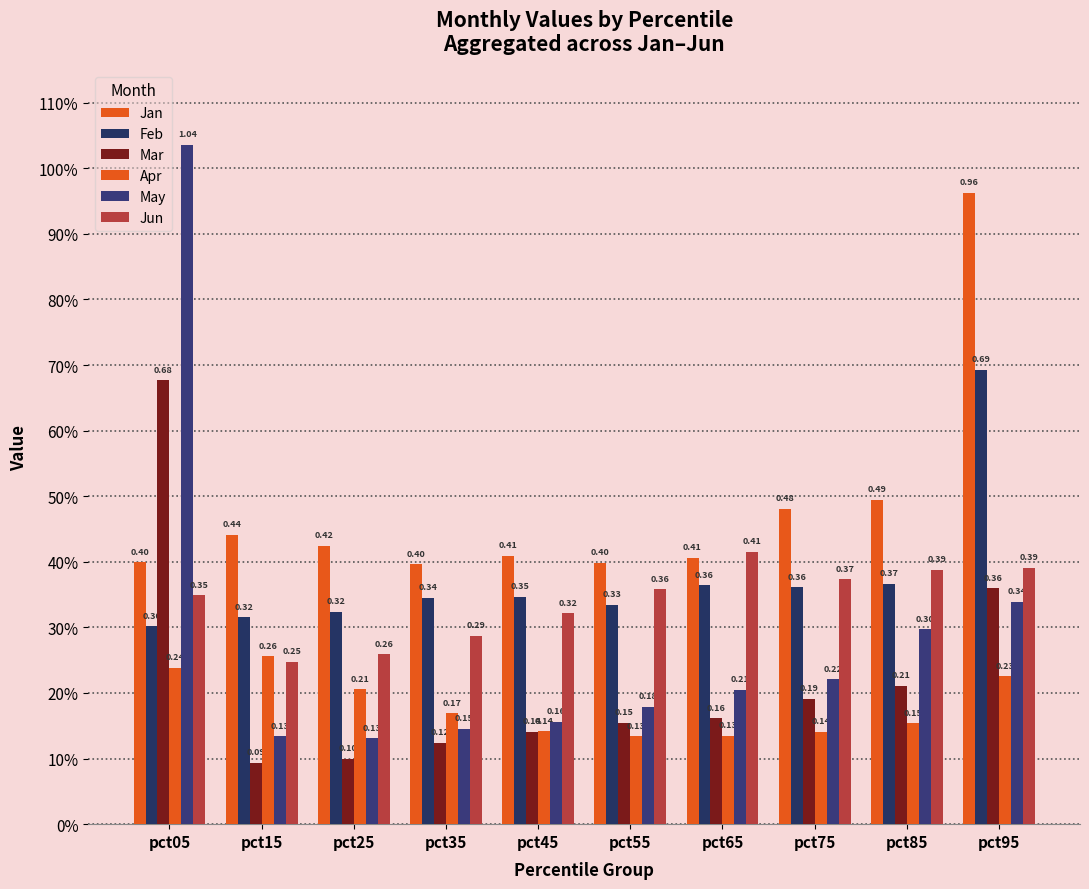

Does the chart contain stacked bars?

No